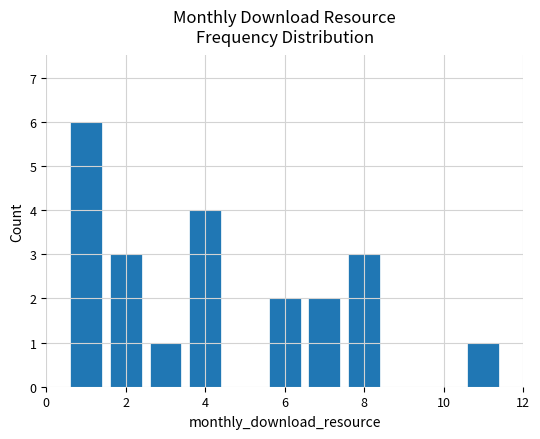

How many categories are shown in the chart?

8